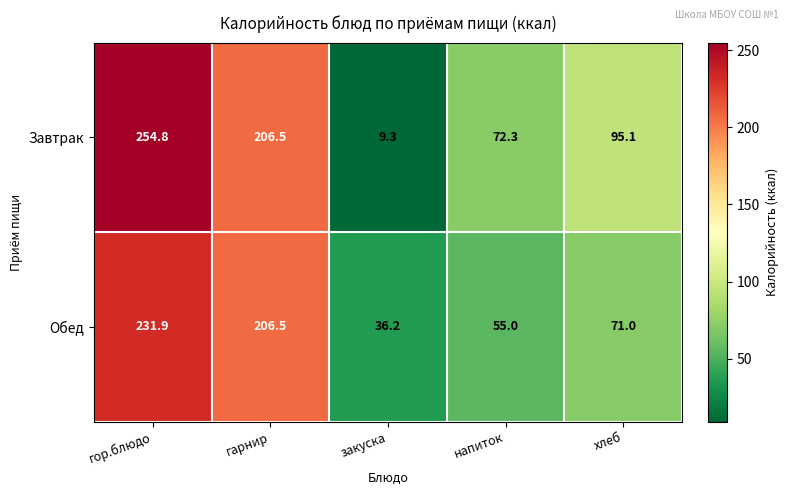

How many distinct data groups are displayed?

2